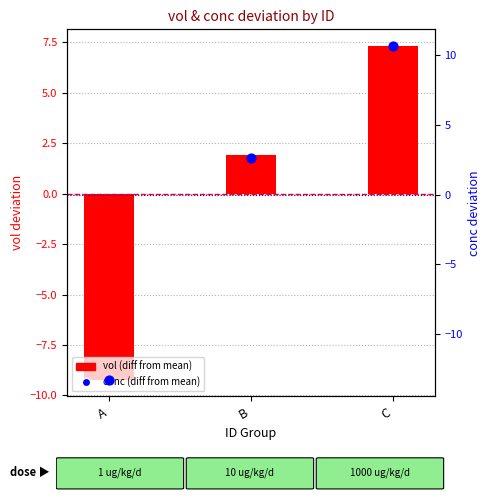

Which series reaches the maximum Y coordinate?

conc (diff from mean)